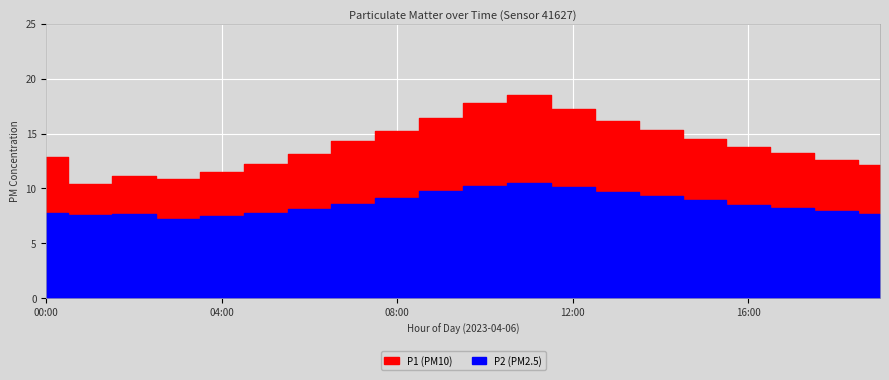

How many values in the P1 series are below 13?

8